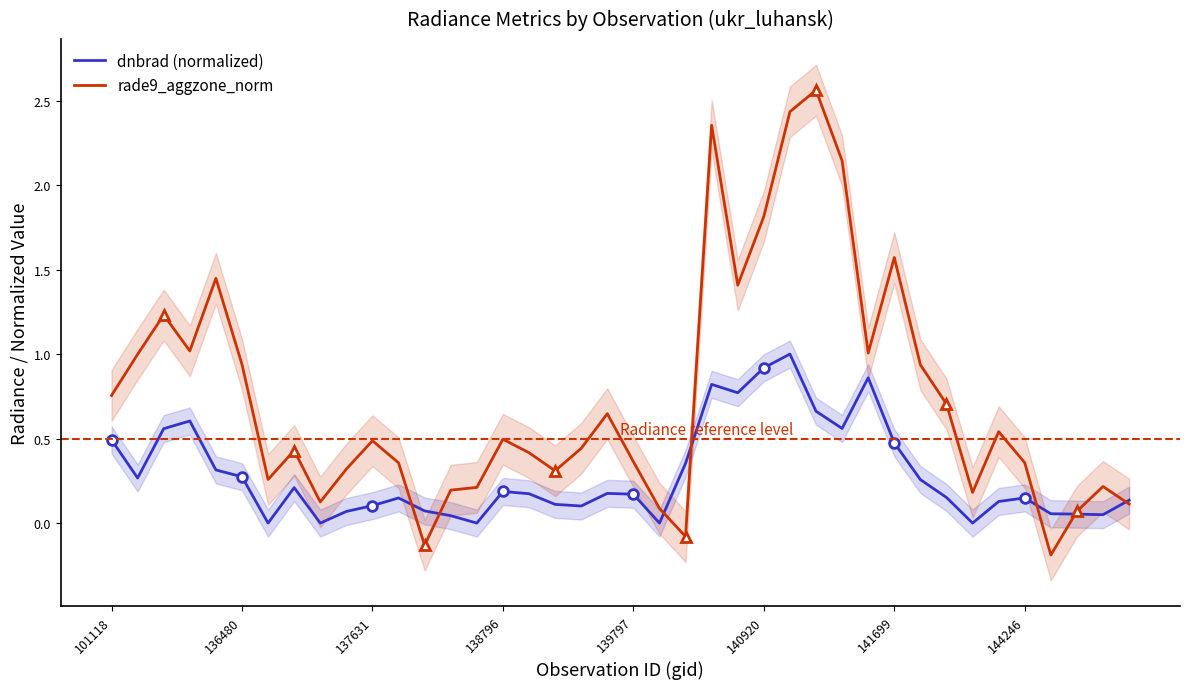

True or false: rade9_aggzone_norm and dnbrad (normalized) cross at least once.

True